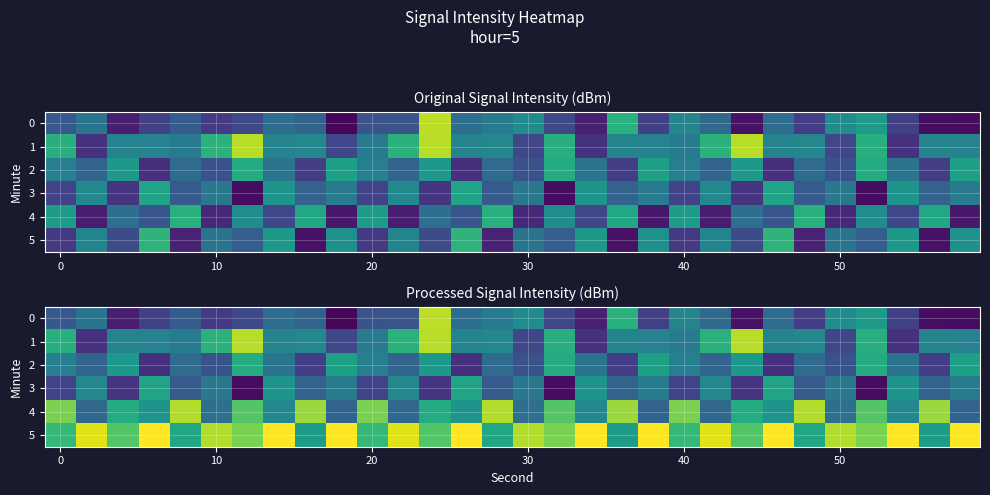

What is the maximum value shown in the chart?

-118.1